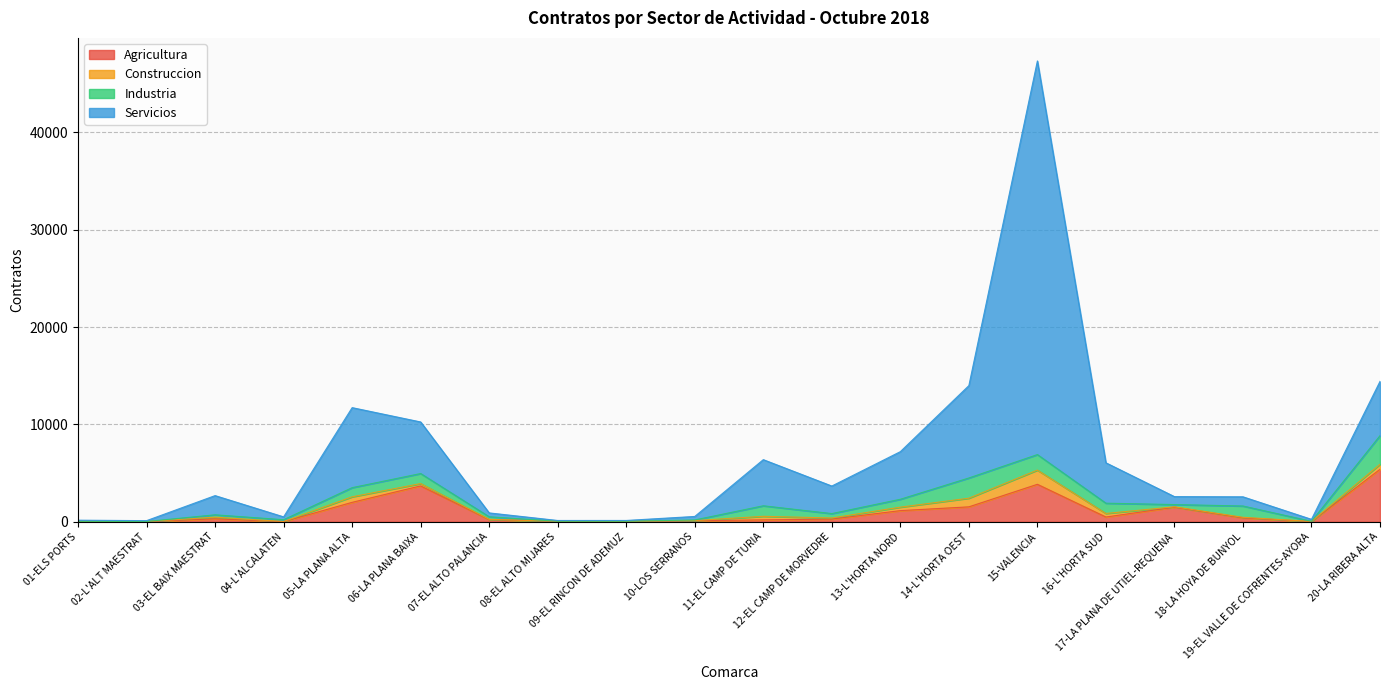

Which series has the largest total across all categories?

Servicios